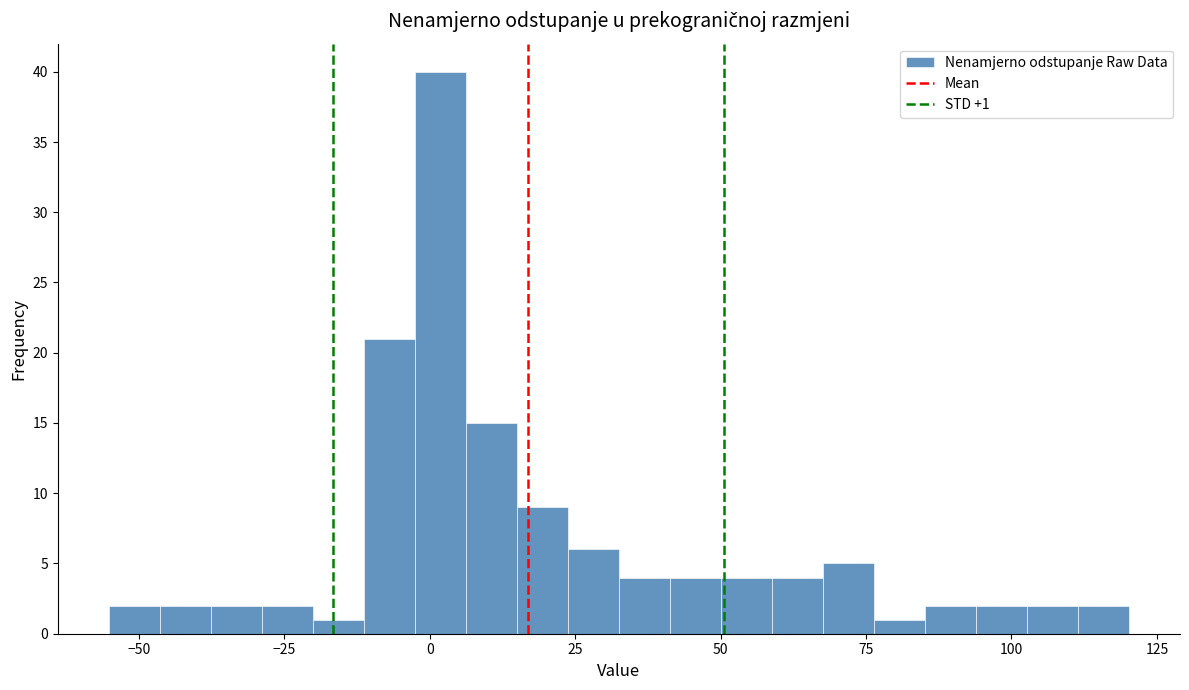

Read against the x-axis, roughly where is the centre of the tallest bar?

0